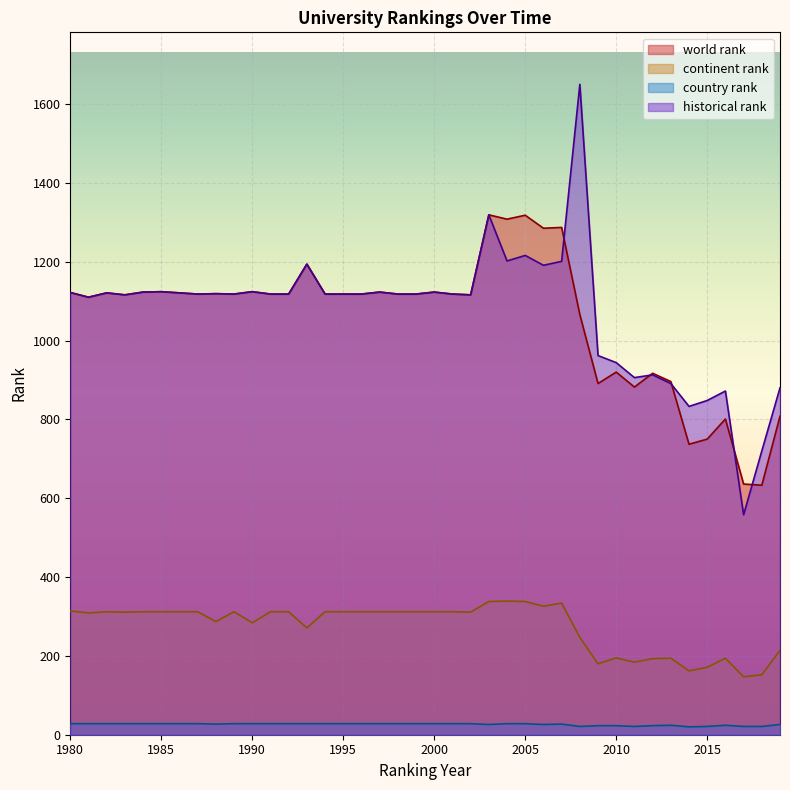

Reading left to right, transcribe all the data shown in this chart.

world rank: 1980=1122	1981=1110	1982=1121	1983=1116	1984=1123	1985=1124	1986=1121	1987=1118	1988=1119	1989=1118	1990=1124	1991=1118	1992=1118	1993=1194	1994=1118	1995=1118	1996=1118	1997=1123	1998=1118	1999=1118	2000=1123	2001=1118	2002=1116	2003=1319	2004=1308	2005=1318	2006=1285	2007=1287	2008=1066	2009=891	2010=920	2011=882	2012=917	2013=896	2014=737	2015=750	2016=801	2017=636	2018=633	2019=808
continent rank: 1980=314	1981=309	1982=312	1983=311	1984=312	1985=312	1986=312	1987=312	1988=287	1989=312	1990=284	1991=312	1992=312	1993=271	1994=312	1995=312	1996=312	1997=312	1998=312	1999=312	2000=312	2001=312	2002=311	2003=338	2004=339	2005=338	2006=326	2007=334	2008=247	2009=180	2010=195	2011=184	2012=193	2013=194	2014=162	2015=171	2016=194	2017=147	2018=152	2019=214
country rank: 1980=28	1981=28	1982=28	1983=28	1984=28	1985=28	1986=28	1987=28	1988=27	1989=28	1990=28	1991=28	1992=28	1993=28	1994=28	1995=28	1996=28	1997=28	1998=28	1999=28	2000=28	2001=28	2002=28	2003=26	2004=28	2005=28	2006=26	2007=27	2008=21	2009=23	2010=23	2011=21	2012=23	2013=24	2014=20	2015=21	2016=24	2017=21	2018=21	2019=26
historical rank: 1980=1122	1981=1110	1982=1121	1983=1116	1984=1123	1985=1124	1986=1121	1987=1118	1988=1119	1989=1118	1990=1124	1991=1118	1992=1118	1993=1194	1994=1118	1995=1118	1996=1118	1997=1123	1998=1118	1999=1118	2000=1123	2001=1118	2002=1116	2003=1319	2004=1202	2005=1216	2006=1191	2007=1201	2008=1650	2009=962	2010=944	2011=906	2012=913	2013=891	2014=833	2015=848	2016=872	2017=558	2018=720	2019=880